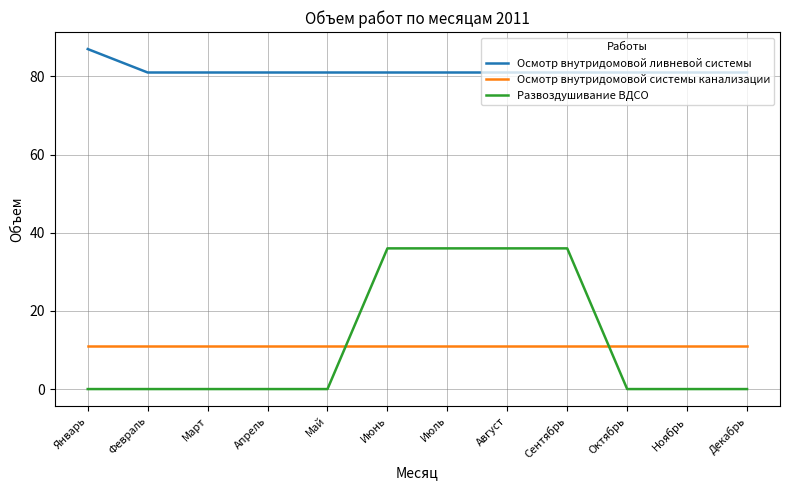

What is the maximum value for Осмотр внутридомовой ливневой системы?

87.0